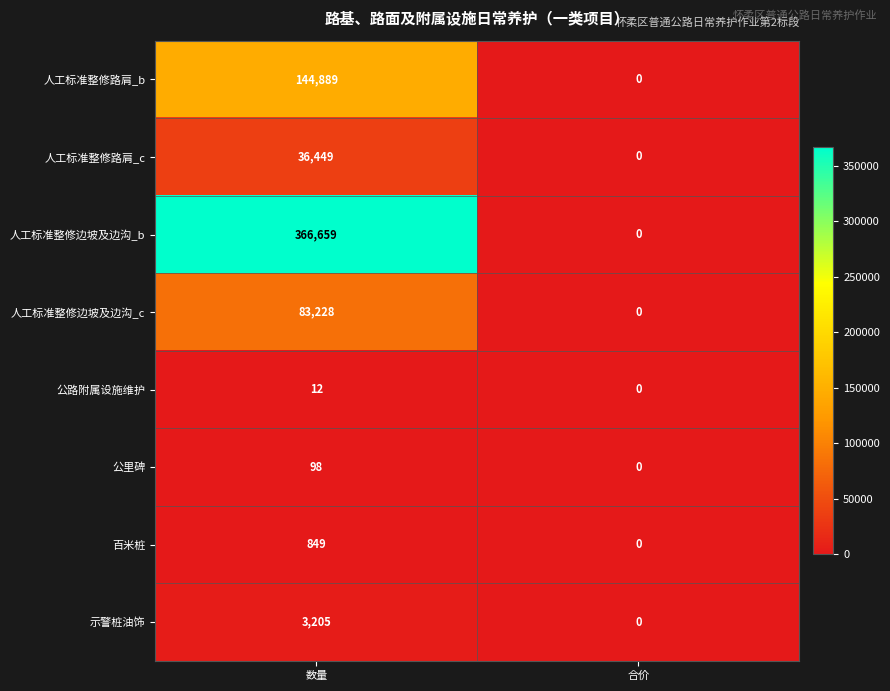

Reading left to right, extract all data points from this chart.

人工标准整修路肩_b: 144889	0
人工标准整修路肩_c: 36449	0
人工标准整修边坡及边沟_b: 366659	0
人工标准整修边坡及边沟_c: 83228	0
公路附属设施维护: 12	0
公里碑: 98	0
百米桩: 849	0
示警桩油饰: 3205	0